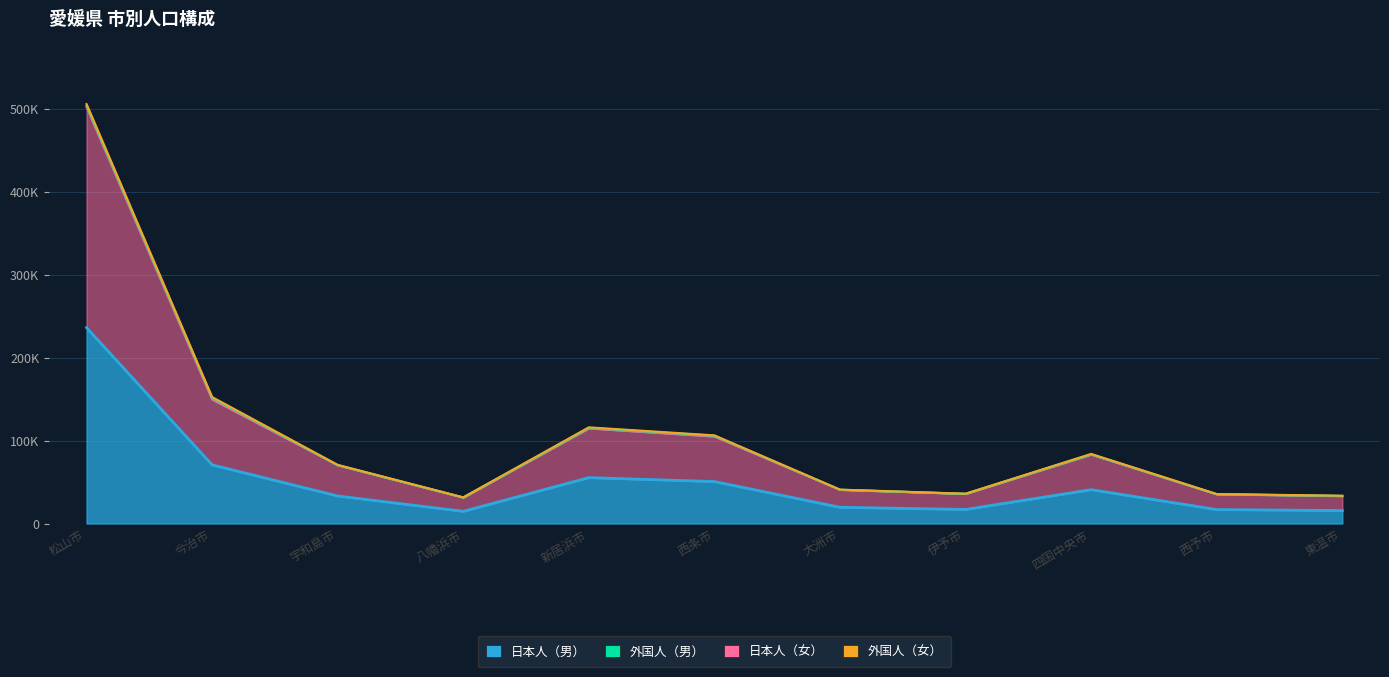

What position from the left is 四国中央市?

9